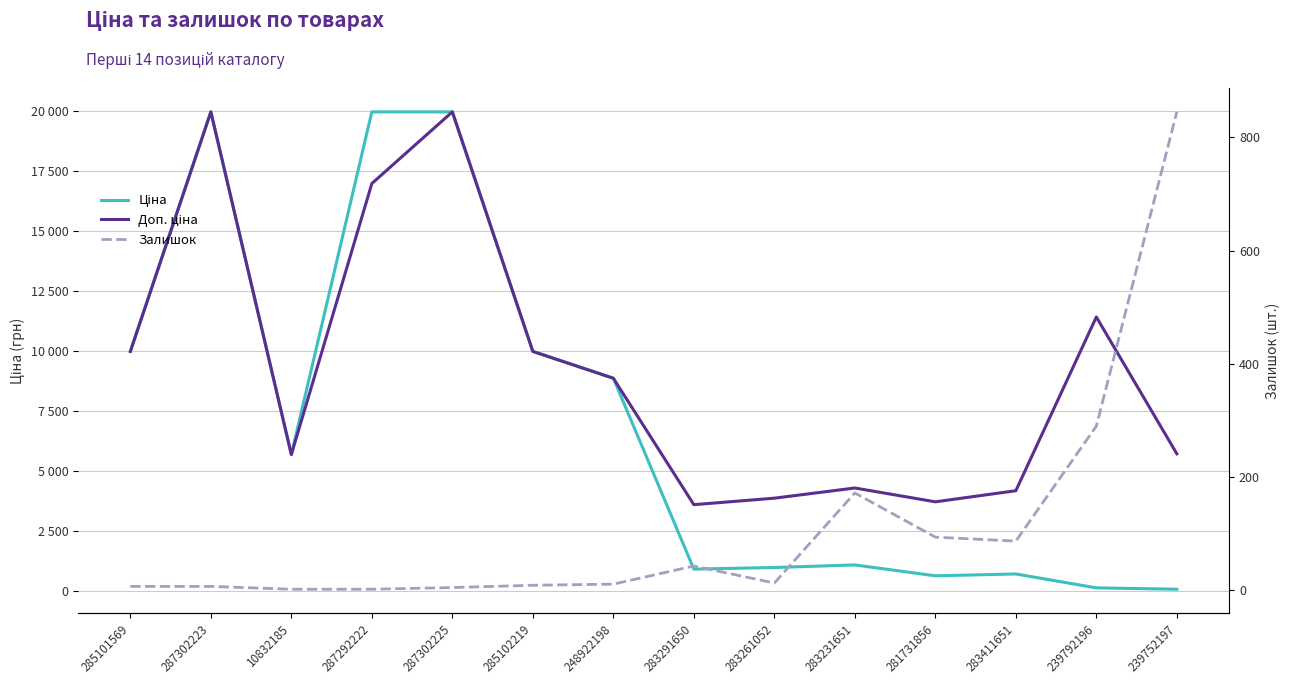

What position from the left is 239792196?

13